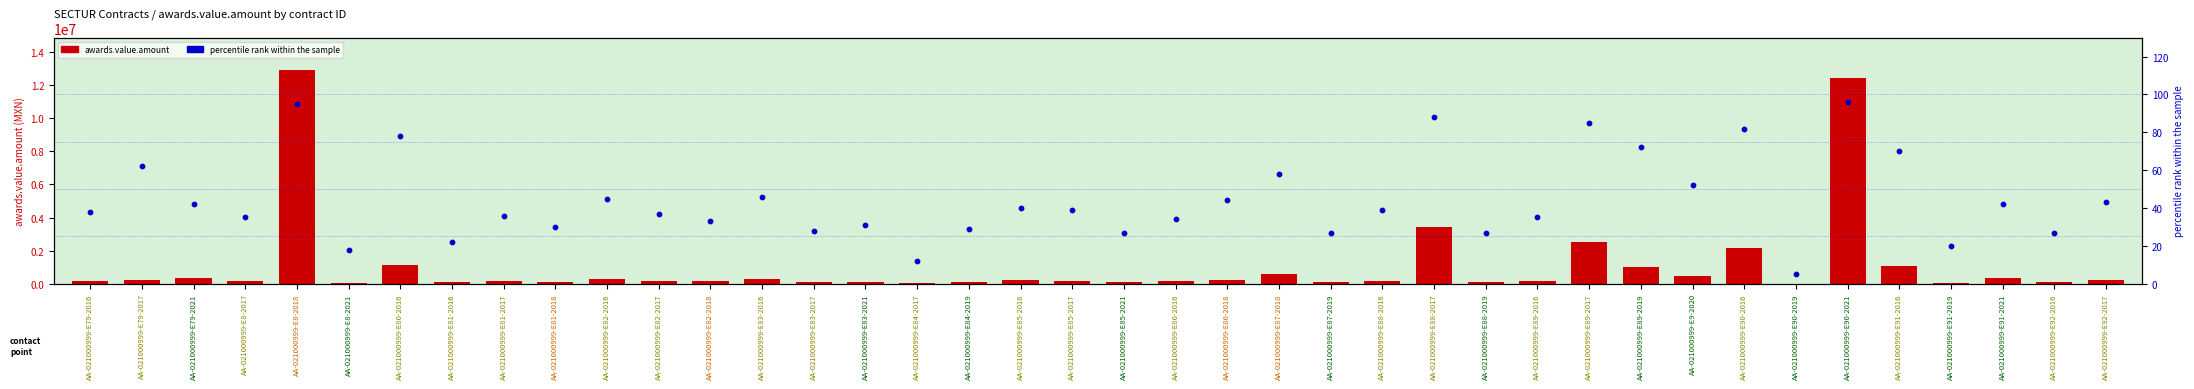

Which series has the largest Y range (max minus min)?

awards.value.amount